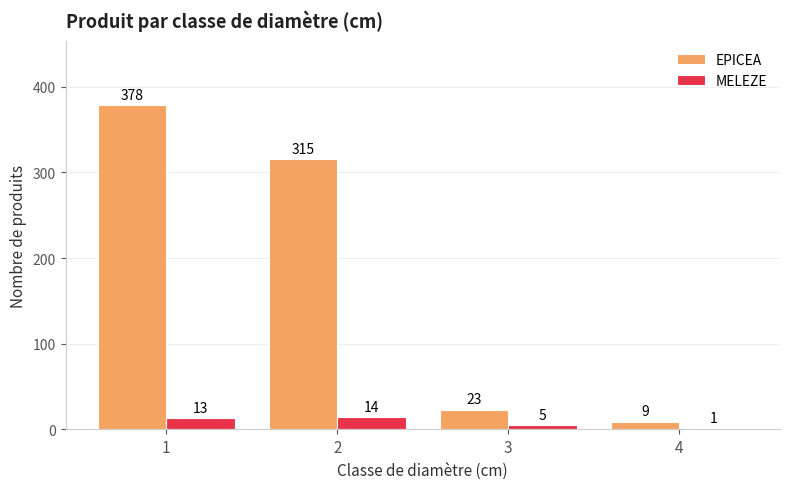

Which series changed the most between 1 and 2?

EPICEA